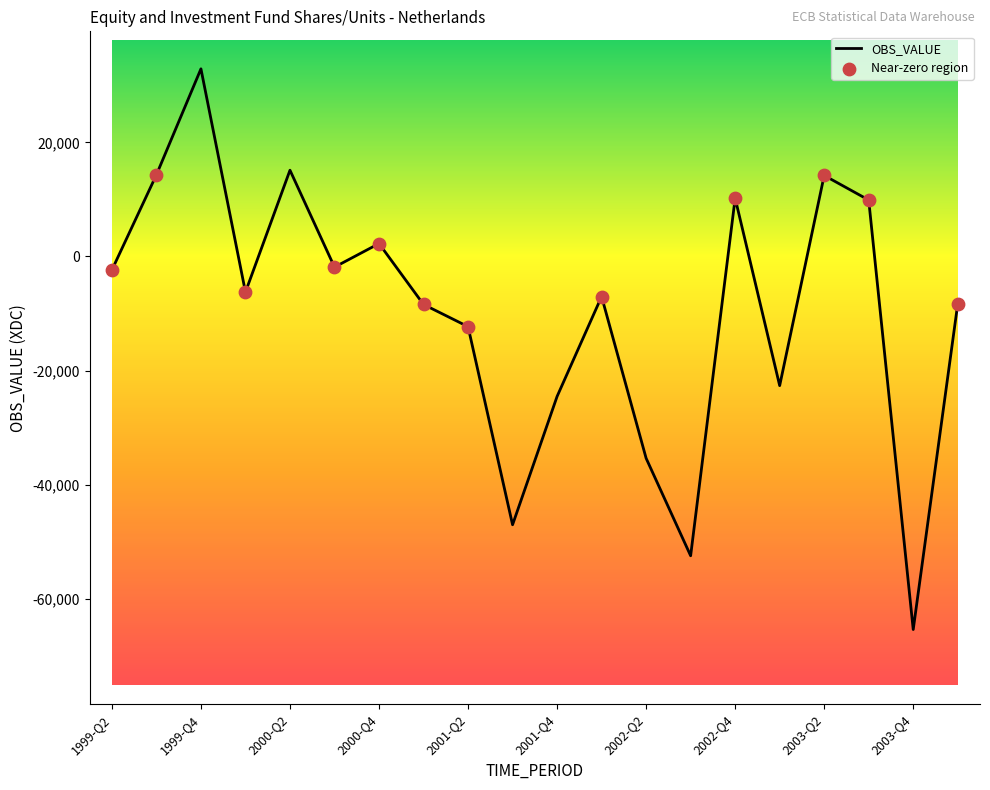

What is the greatest value displayed?

32875